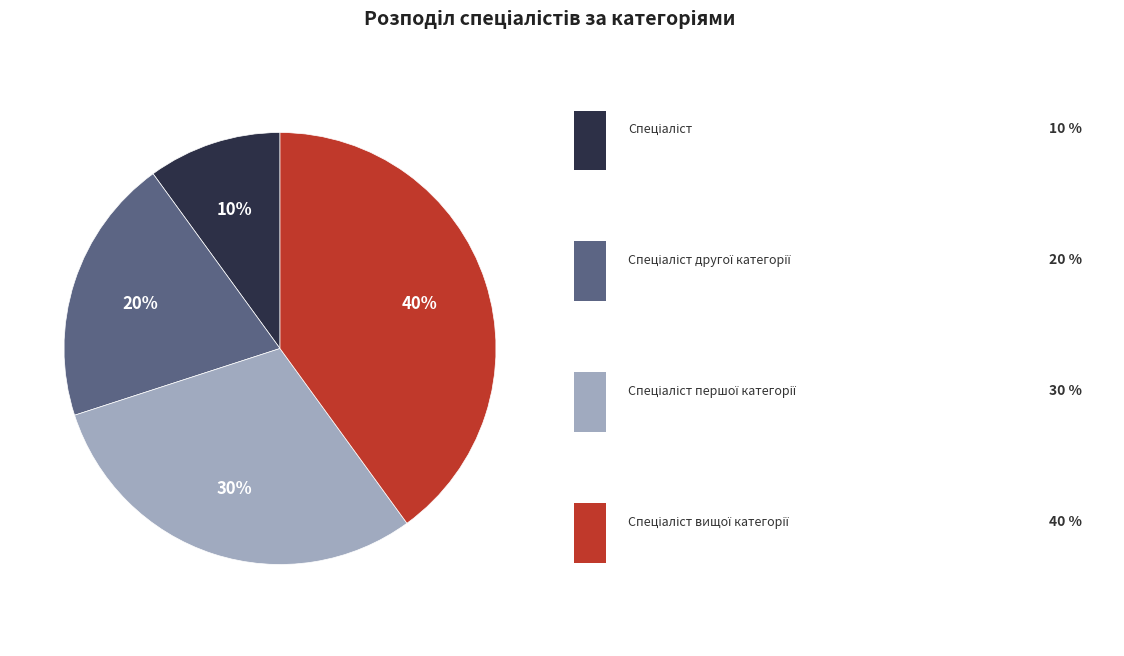

To the nearest percent, what is the average slice percentage?

25%